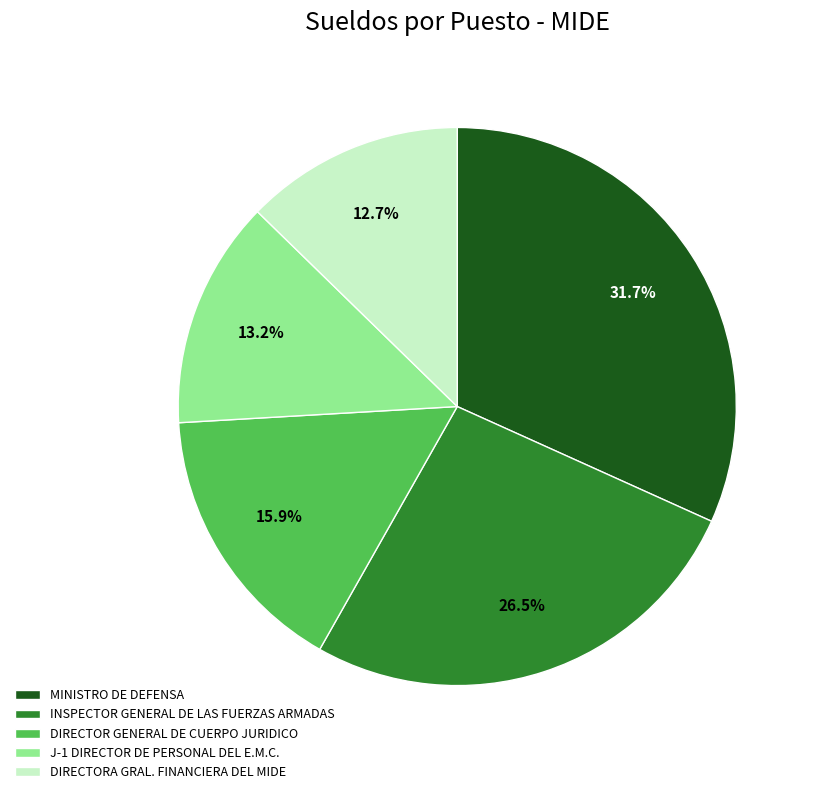

Which slice is the smallest?

DIRECTORA GRAL. FINANCIERA DEL MIDE